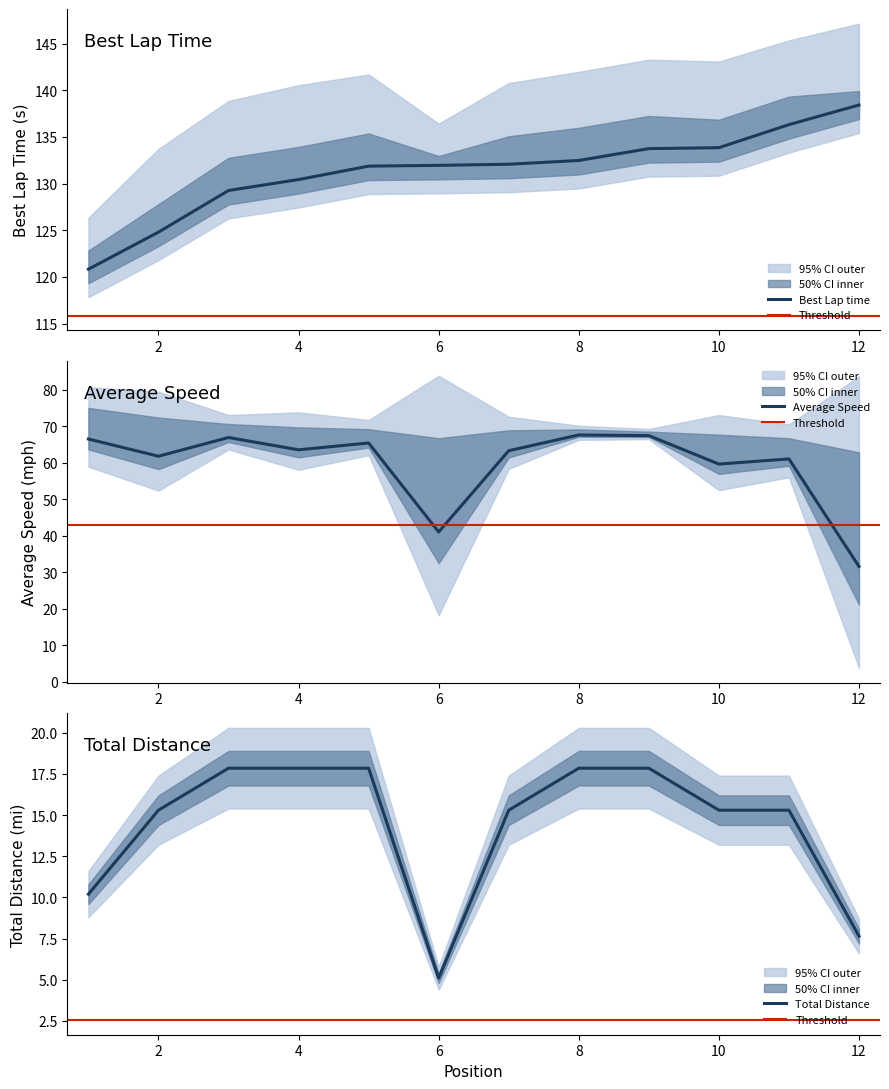

Is this an area chart (filled region under the line)?

No